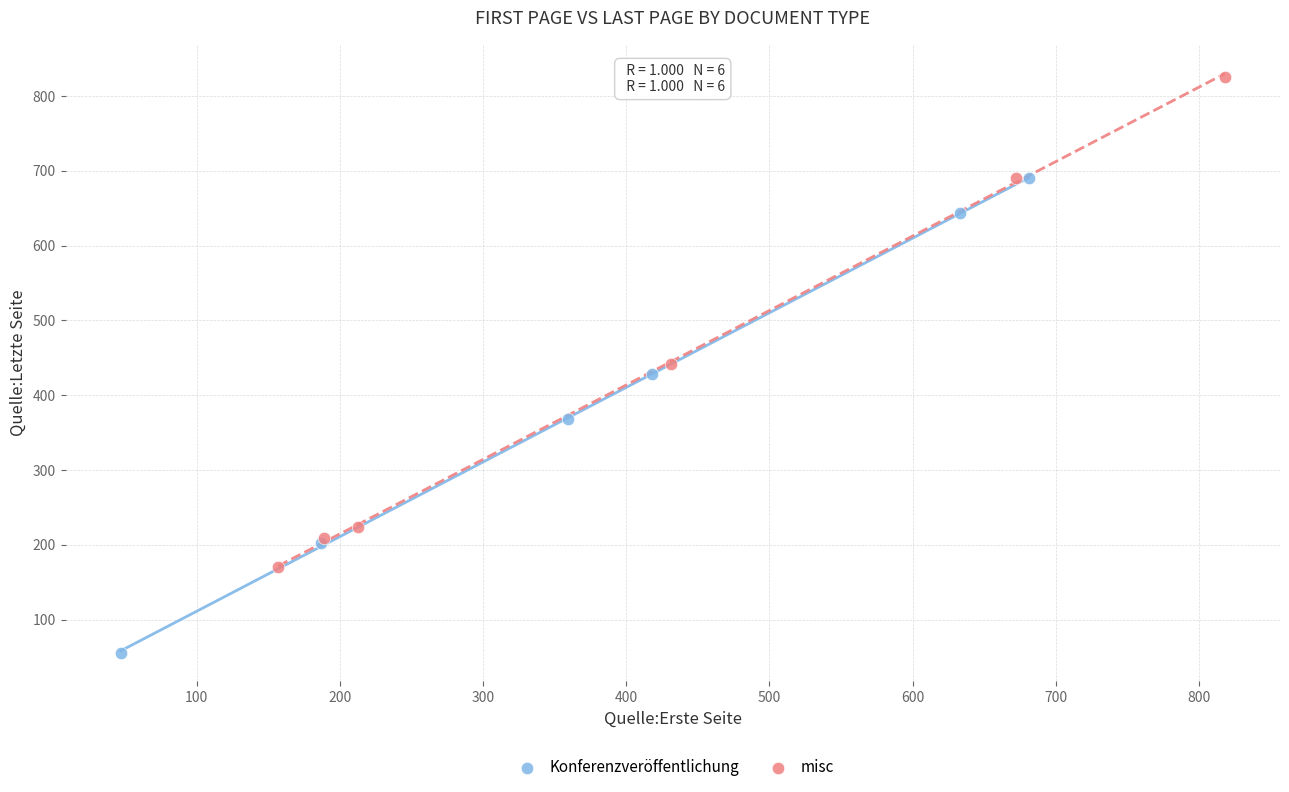

Which series reaches the maximum Y coordinate?

misc